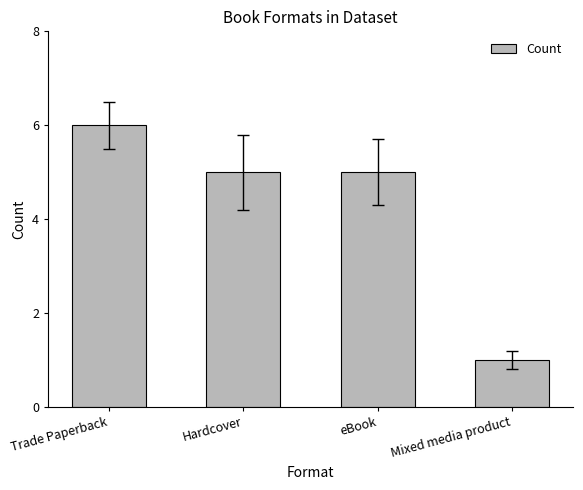

What is the change in value from Trade Paperback to eBook?

-1